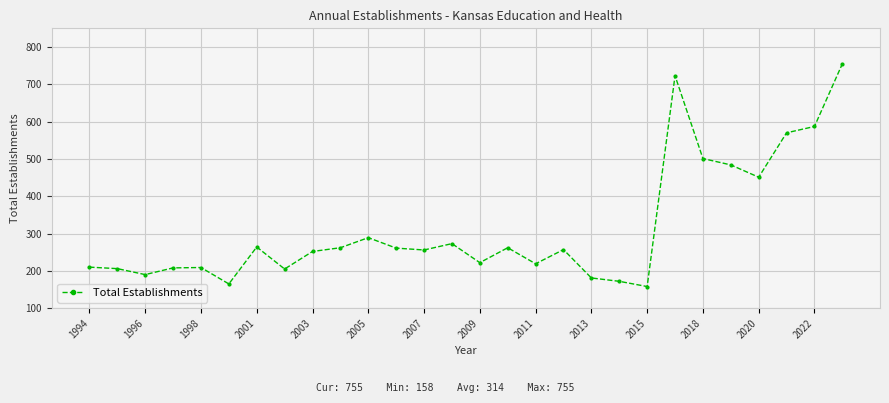

What is the difference between the second highest and minimum values?

565